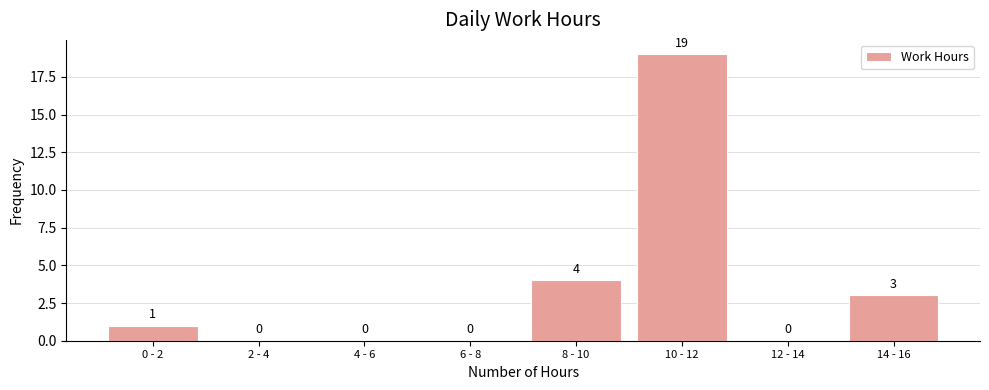

Reading left to right, transcribe all the data shown in this chart.

0 - 2=1	2 - 4=0	4 - 6=0	6 - 8=0	8 - 10=4	10 - 12=19	12 - 14=0	14 - 16=3